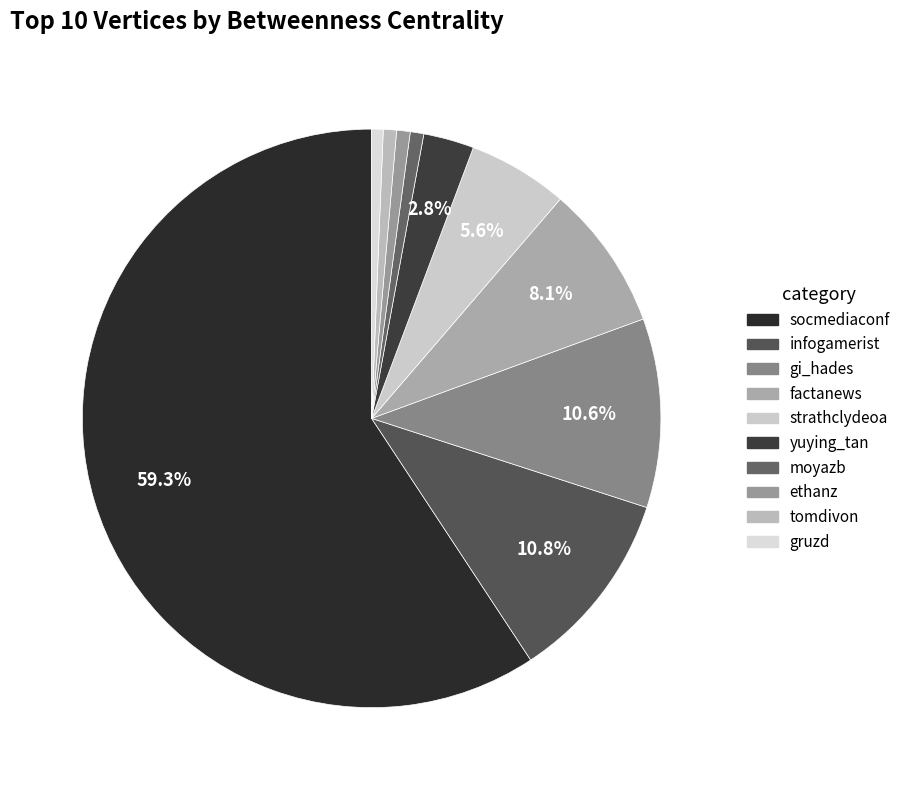

How many slices are in this pie chart?

10